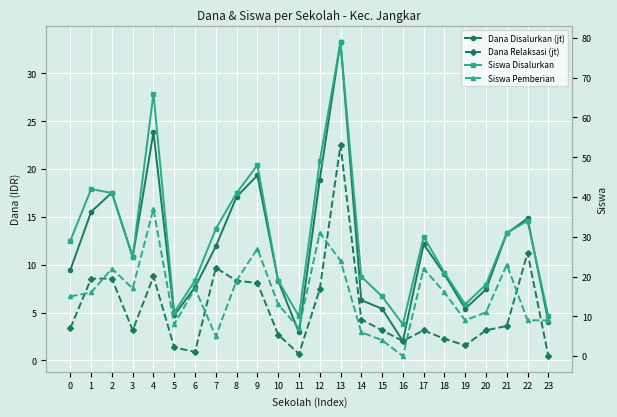

Rank the series at 0 from lowest to highest value.

Dana Relaksasi (jt), Dana Disalurkan (jt), Siswa Pemberian, Siswa Disalurkan